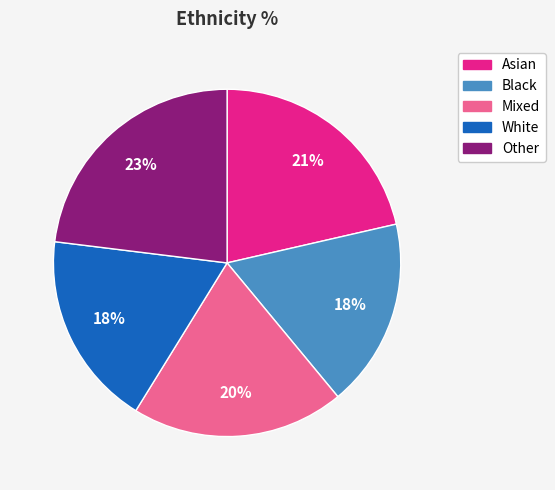

True or false: Mixed accounts for 20% of the total.

True